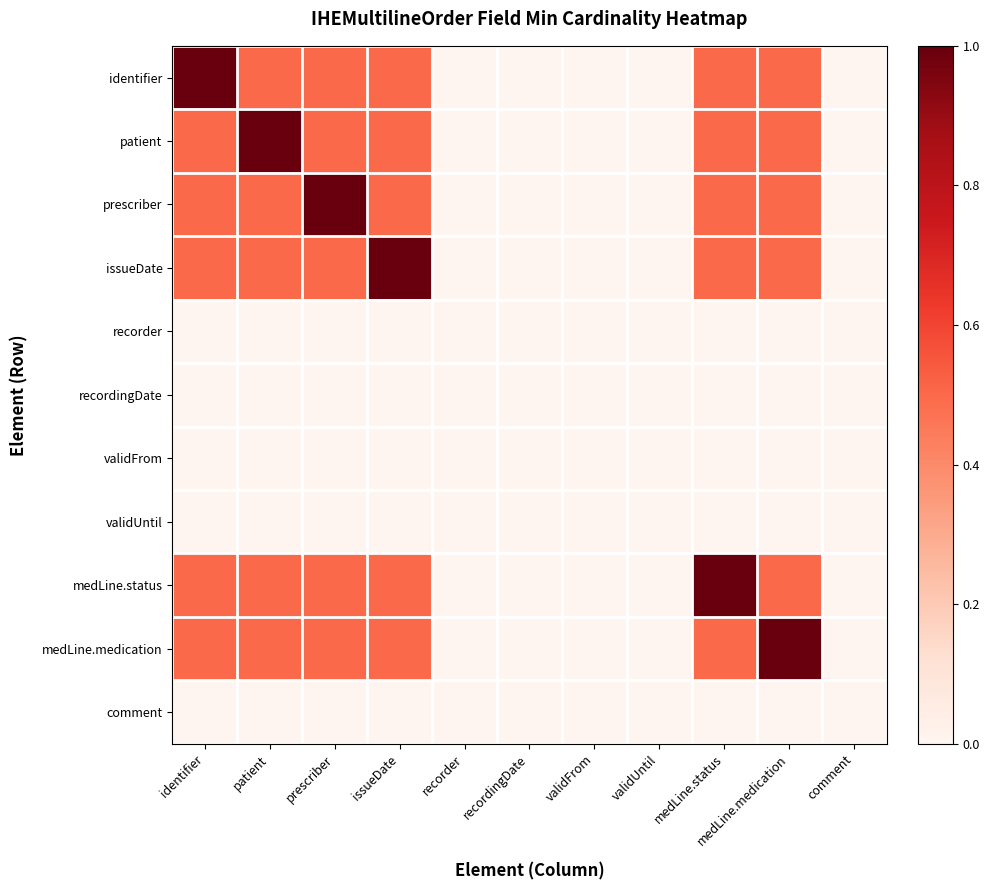

How many series are shown in this chart?

11